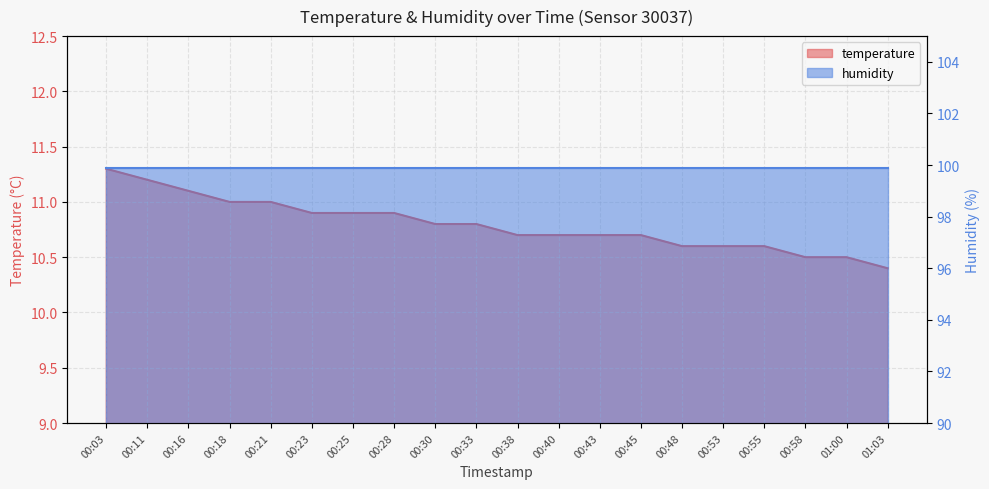

Where is the data nearest to the value 10?

01:03